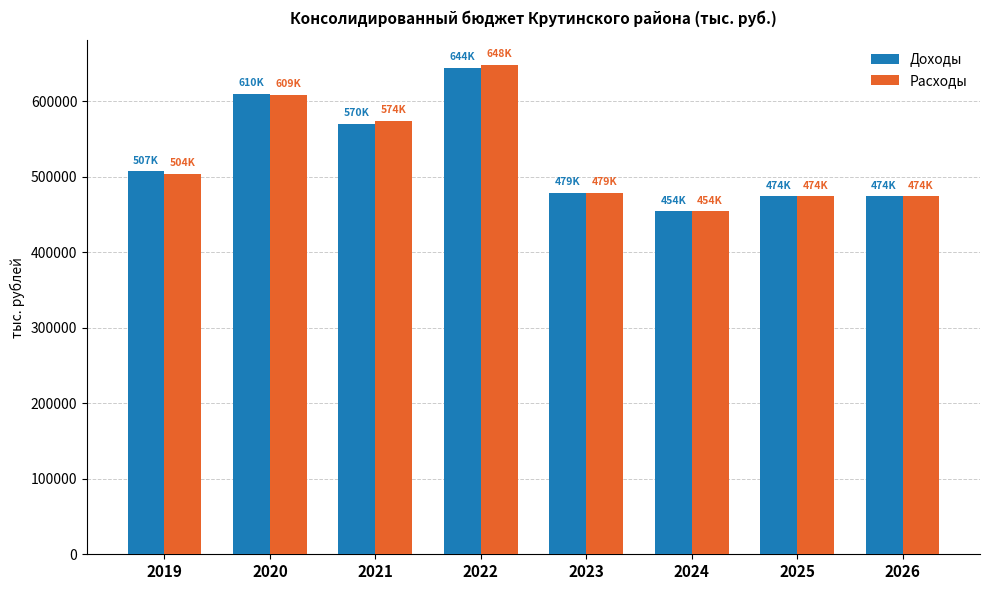

What is the difference between the second highest and minimum values in the Доходы series?

155406.8